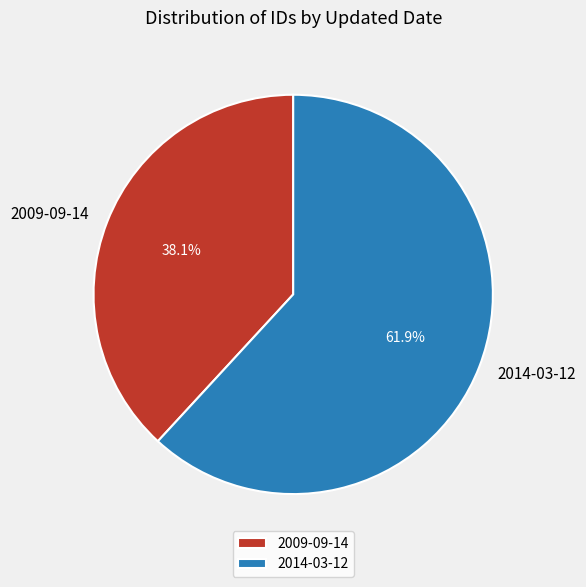

Rank the categories by value from lowest to highest.

2009-09-14, 2014-03-12